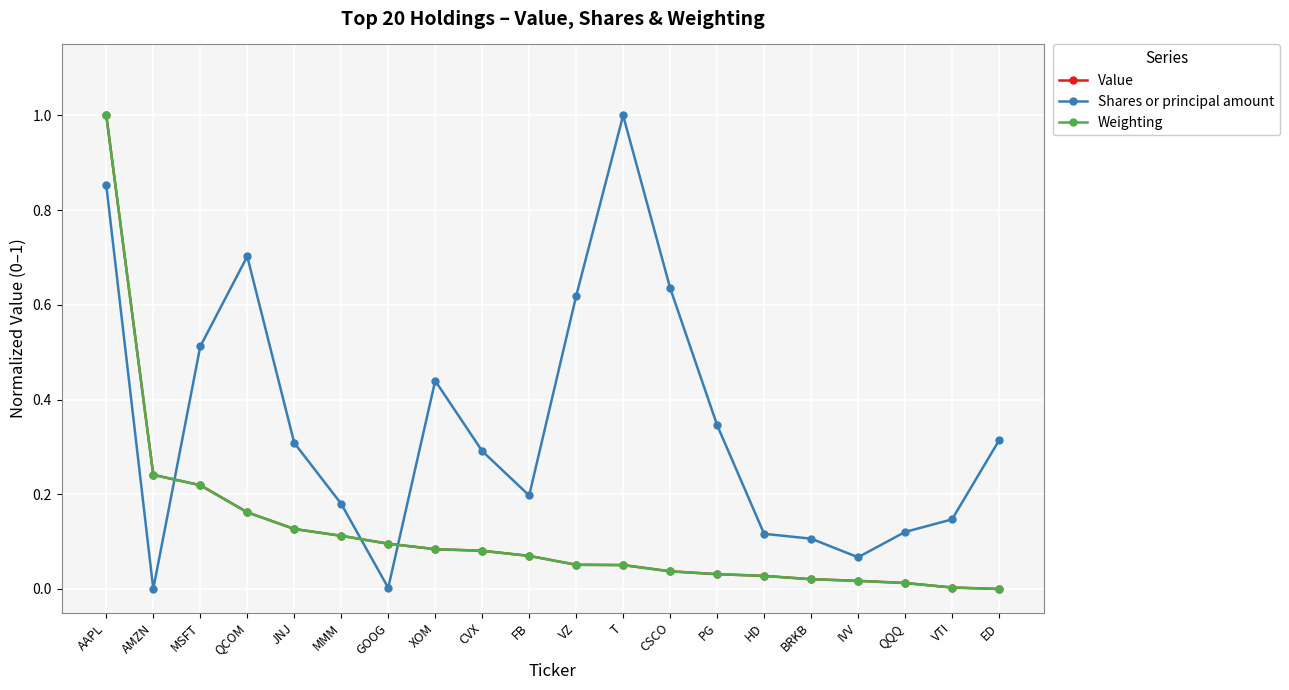

At which category does Shares or principal amount reach its first local valley?

AMZN